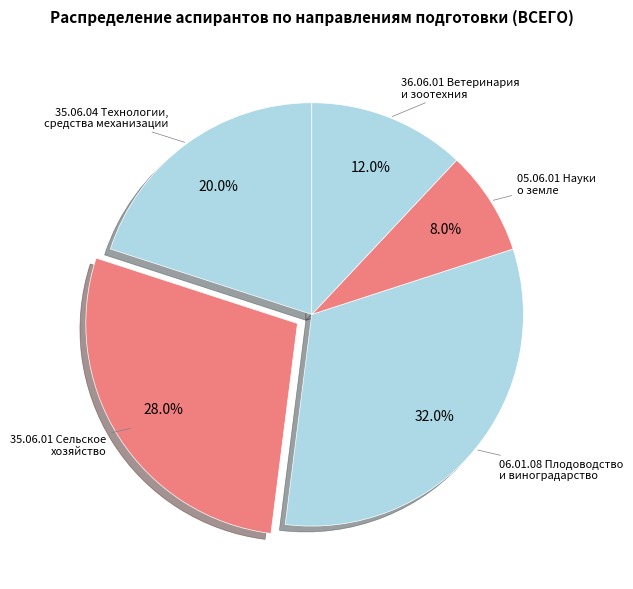

How many segments does this pie chart have?

5